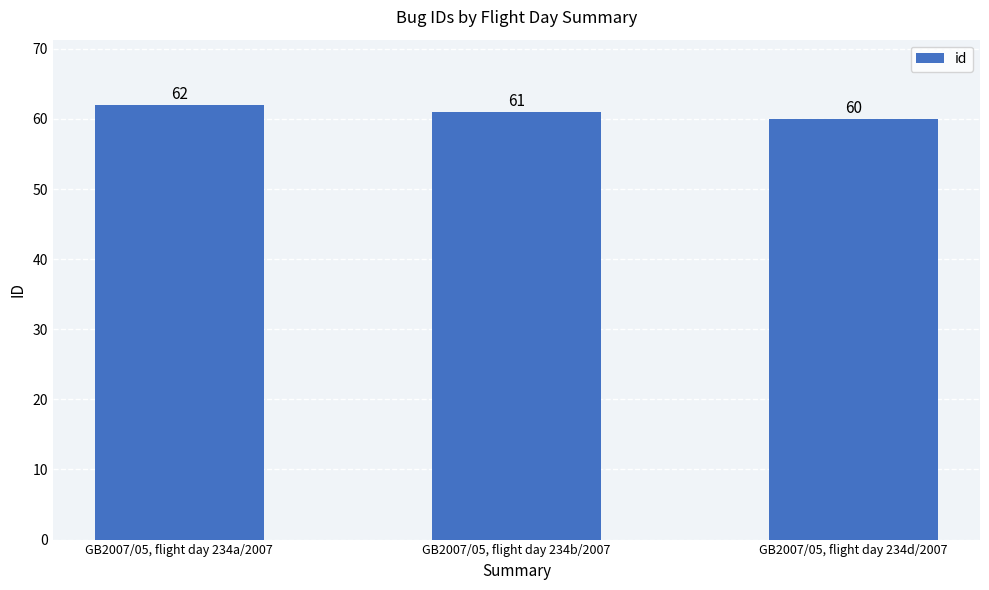

Rank the categories by value from lowest to highest.

GB2007/05, flight day 234d/2007, GB2007/05, flight day 234b/2007, GB2007/05, flight day 234a/2007